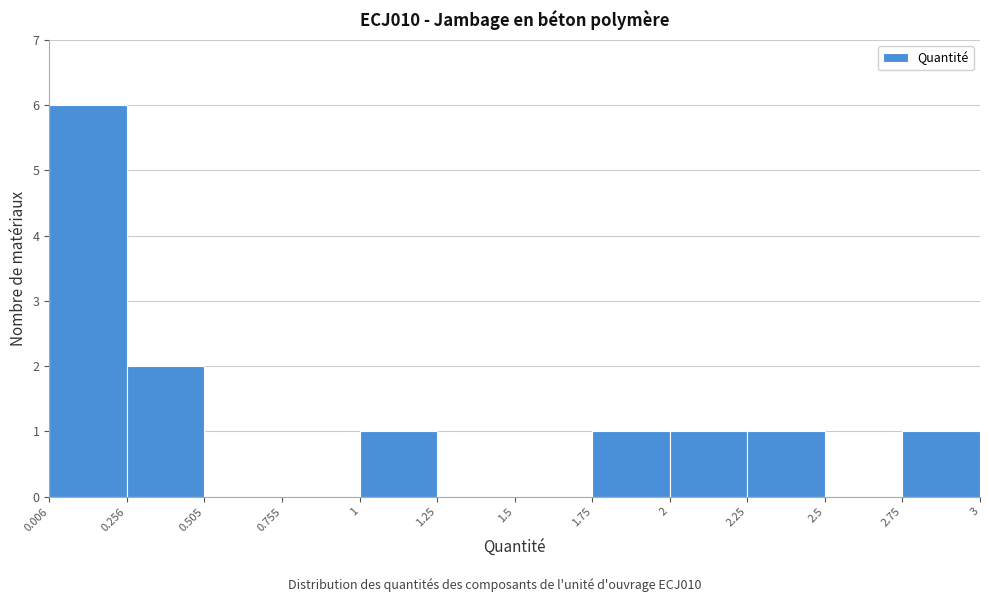

Reading left to right, transcribe this chart: for each bar, give the range it covers on the x-axis and its height. The values are not printed on the chart, so give them approximately, as read against the axis.

0.006 to 0.256: 6
0.256 to 0.505: 2
0.505 to 0.755: 0
0.755 to 1: 0
1 to 1.25: 1
1.25 to 1.5: 0
1.5 to 1.75: 0
1.75 to 2: 1
2 to 2.25: 1
2.25 to 2.5: 1
2.5 to 2.75: 0
2.75 to 3: 1